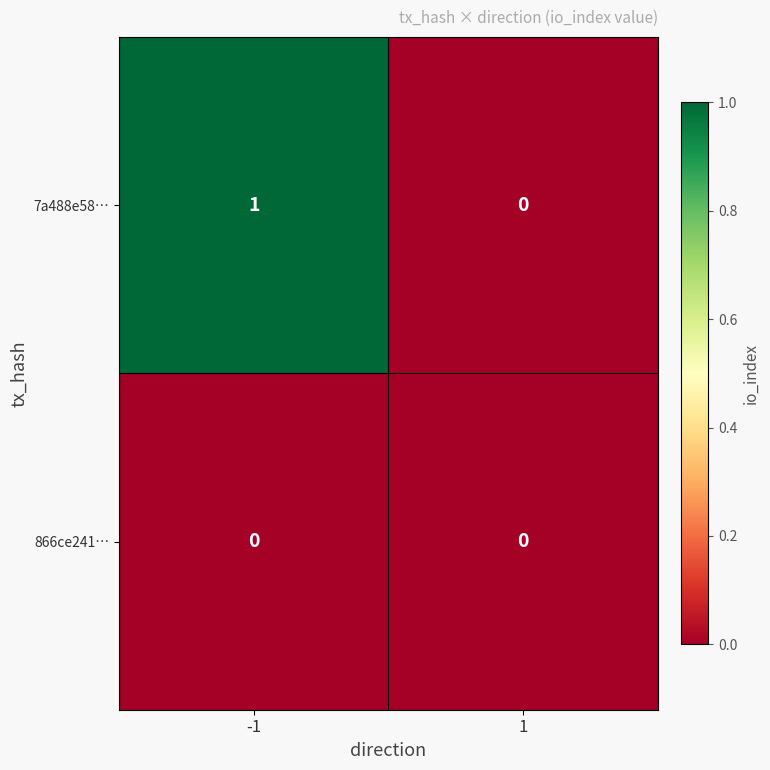

How many categories are shown in the chart?

2